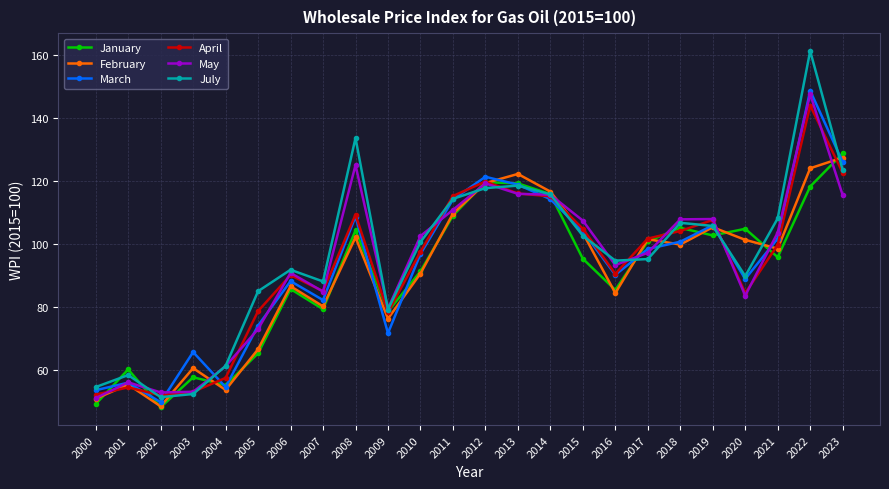

What is the average value of the May series?

94.1